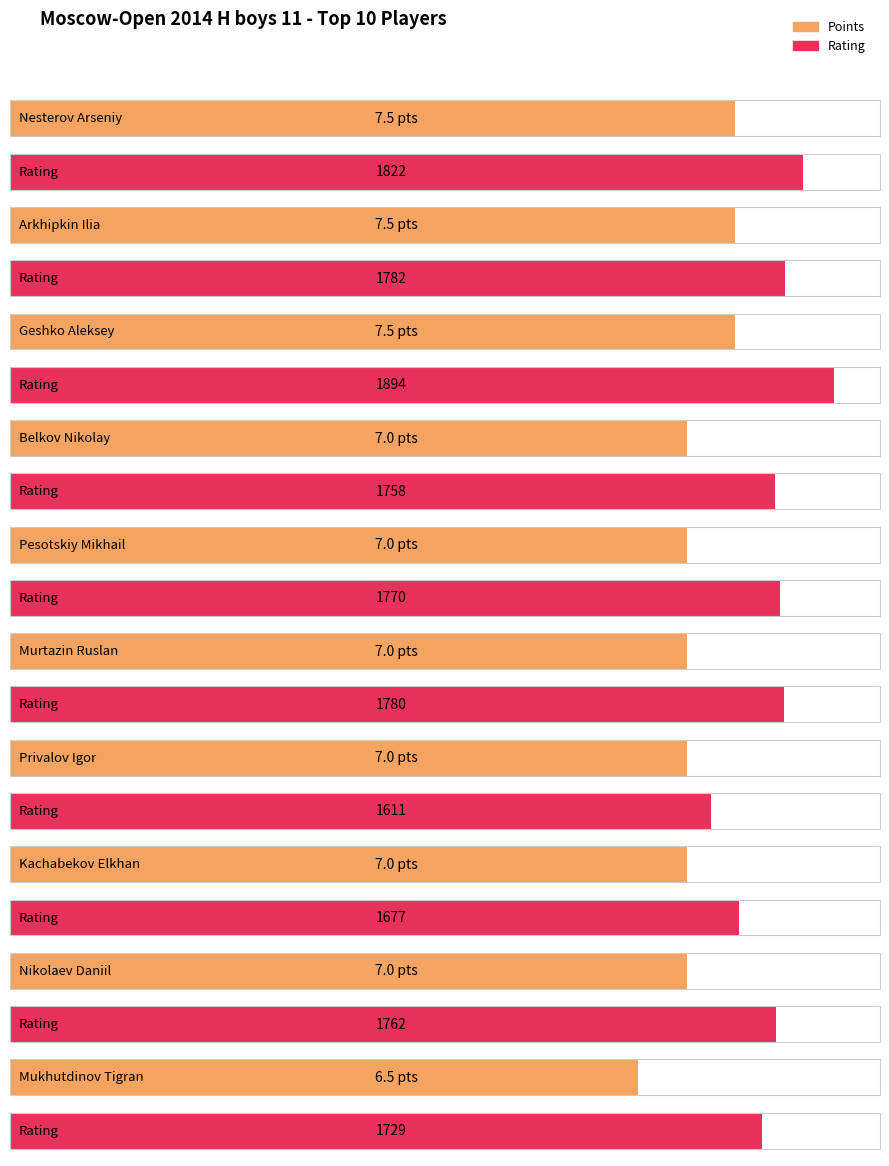

Are the bars grouped side by side (vs. stacked)?

Yes